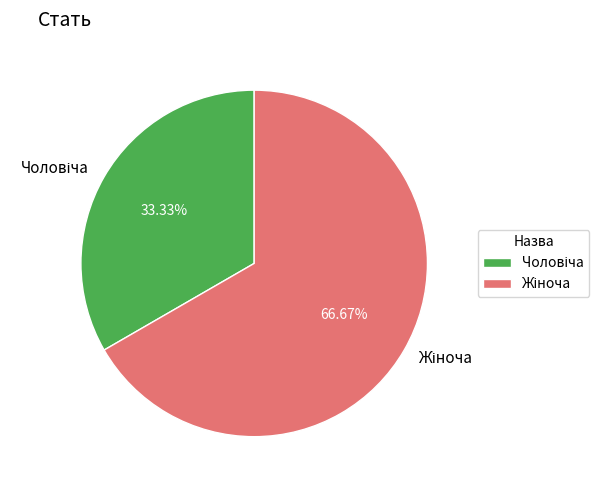

How many slices are in this pie chart?

2